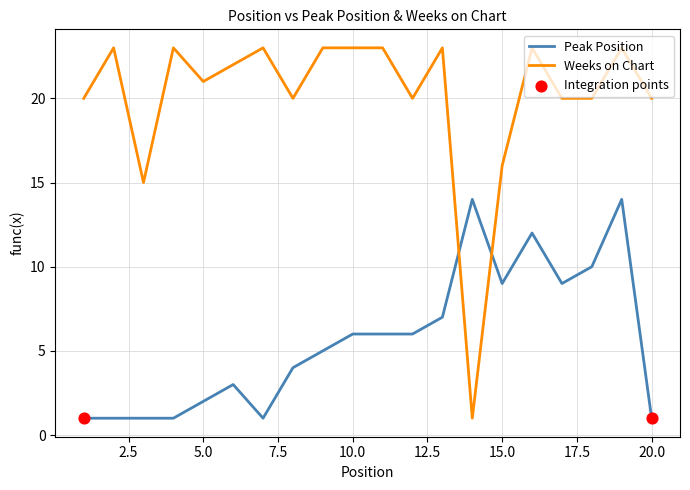

Which series has the largest total across all categories?

Weeks on Chart